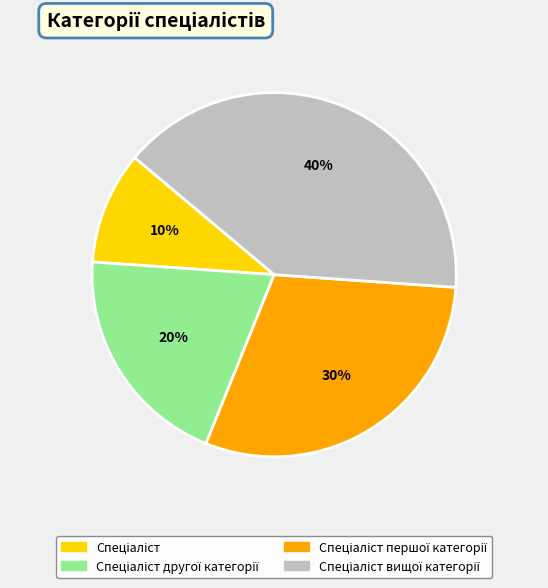

Count the number of slices in the pie.

4